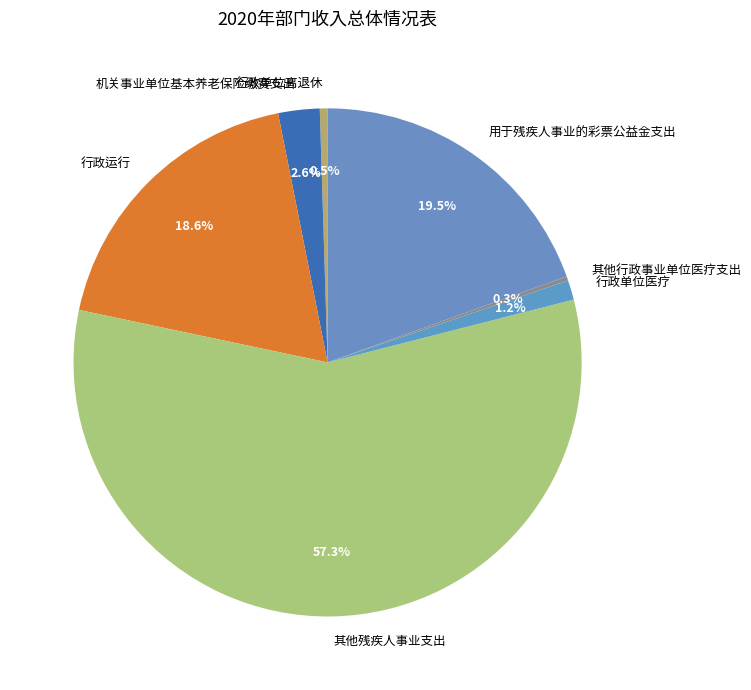

To the nearest percent, what is the difference between the 其他残疾人事业支出 and 用于残疾人事业的彩票公益金支出 slice percentages?

38%